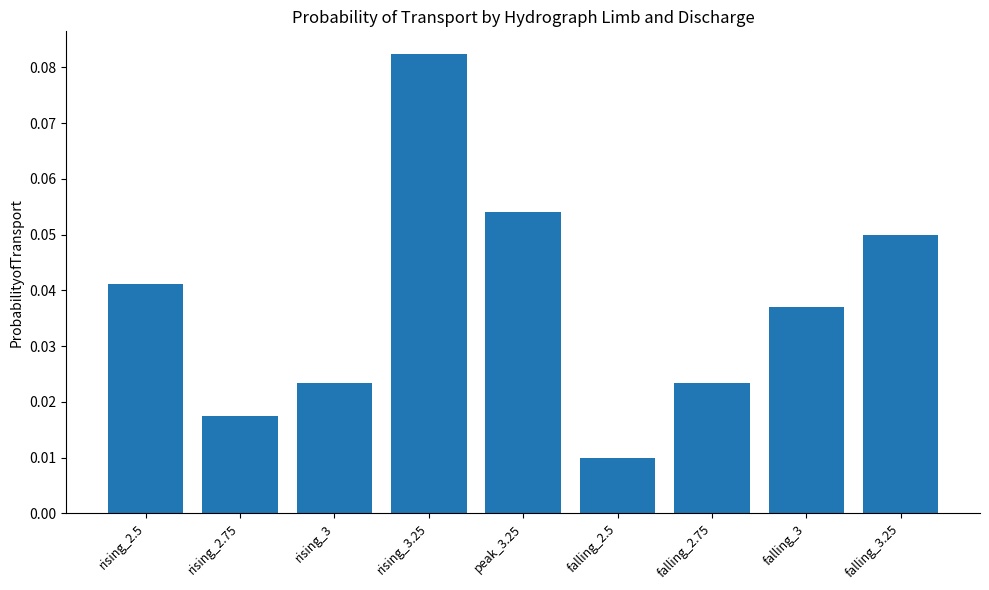

At which label is the value closest to 0?

falling_2.5